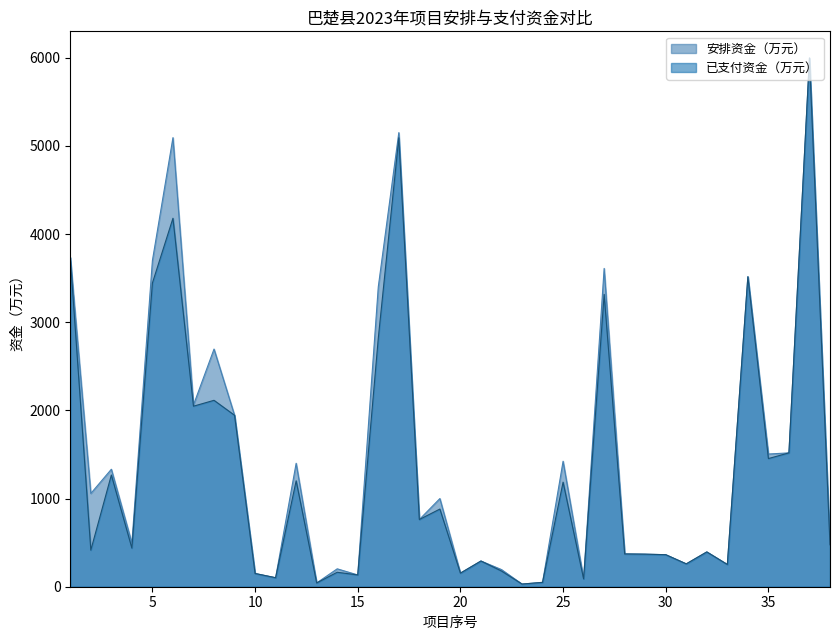

How many data points in 已支付资金（万元） are above 476?

19